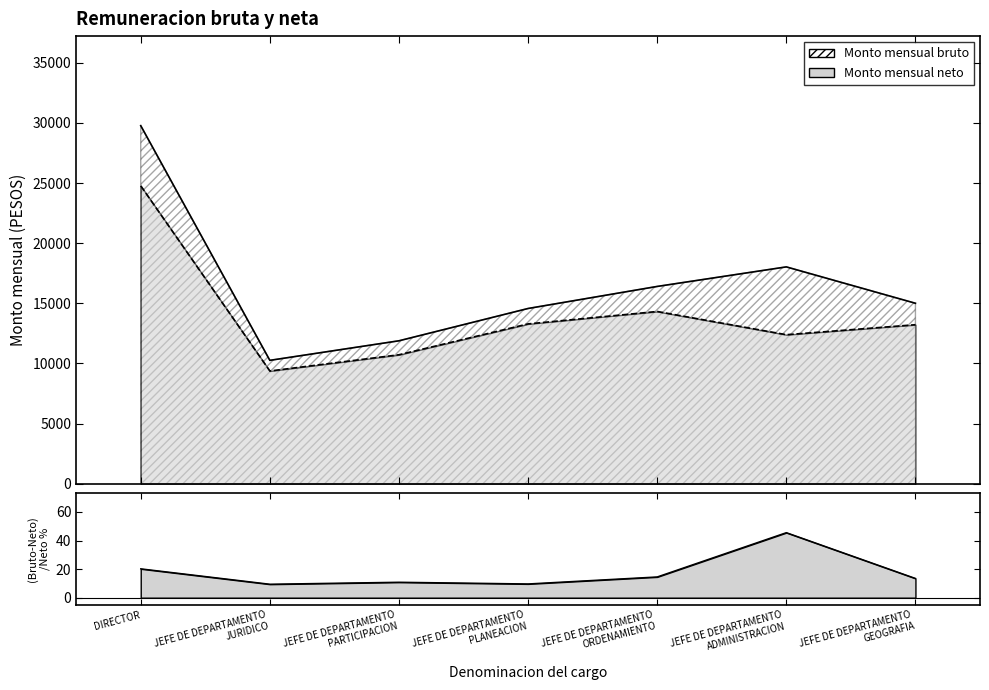

True or false: Monto mensual neto and Monto mensual bruto cross at least once.

False